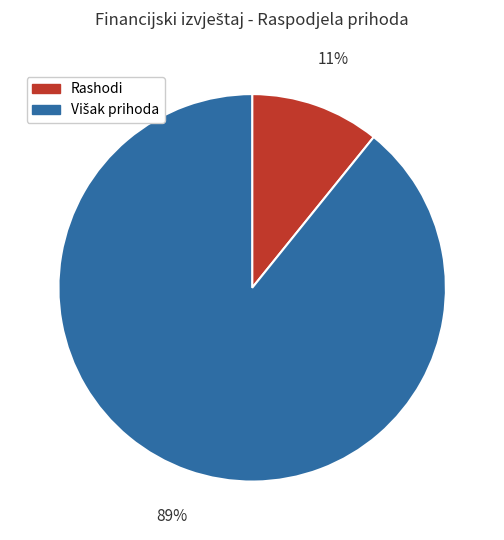

Is there any slice that represents more than half of the pie?

Yes